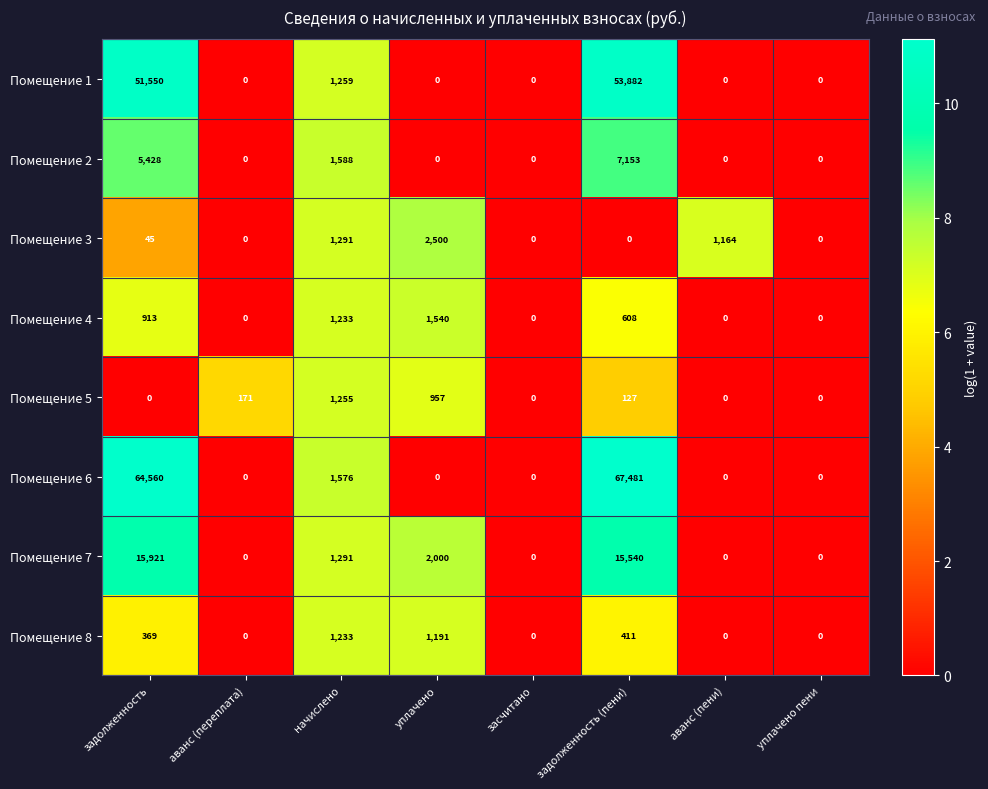

Which series has the largest range (max minus min)?

Помещение 6